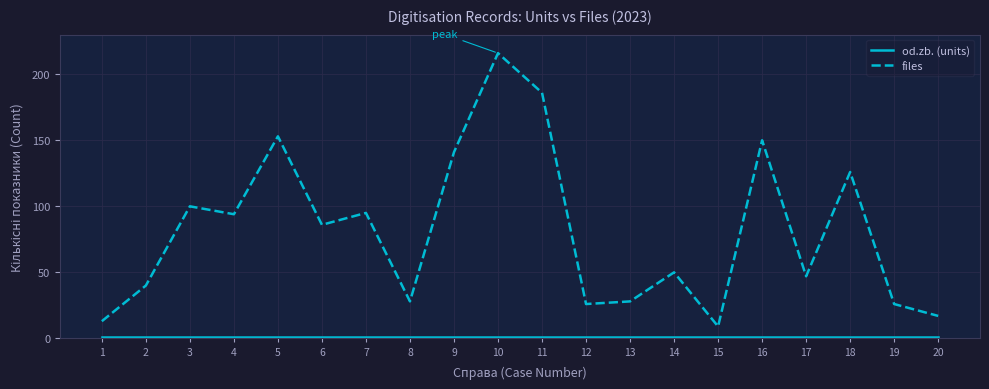

Which series has the largest total across all categories?

files